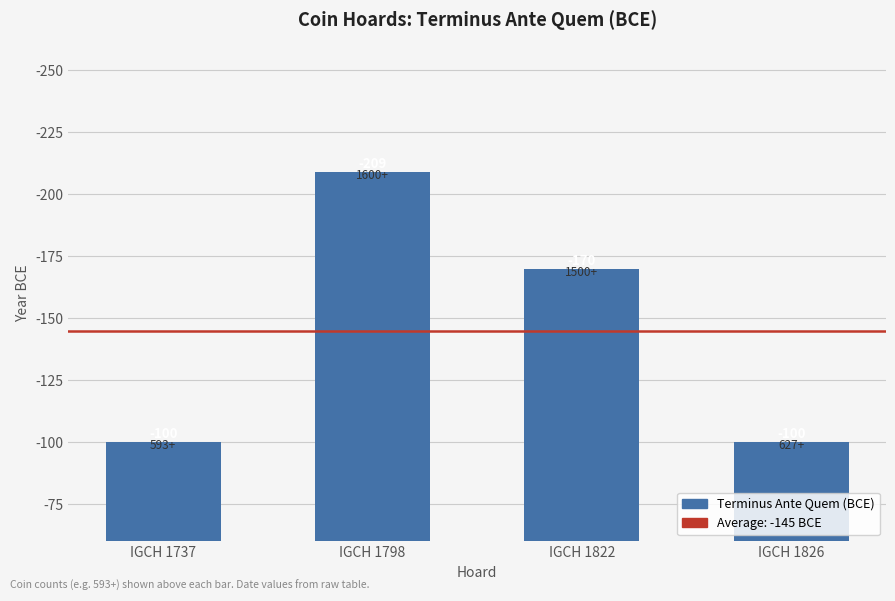

What is the maximum value shown in the chart?

-100